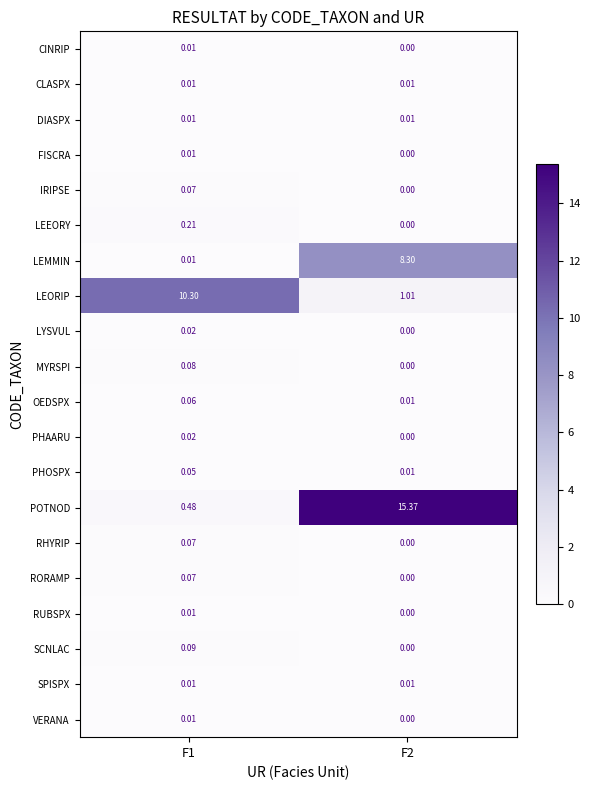

Which series has the largest range (max minus min)?

POTNOD